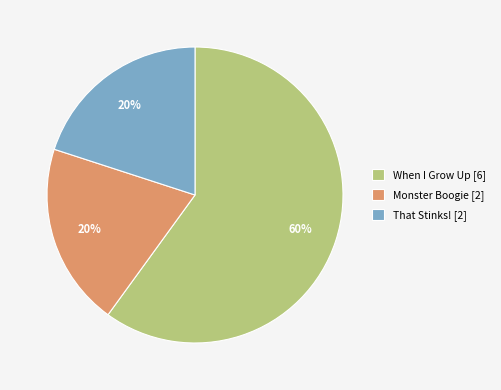

Which category accounts for the majority?

When I Grow Up [6]